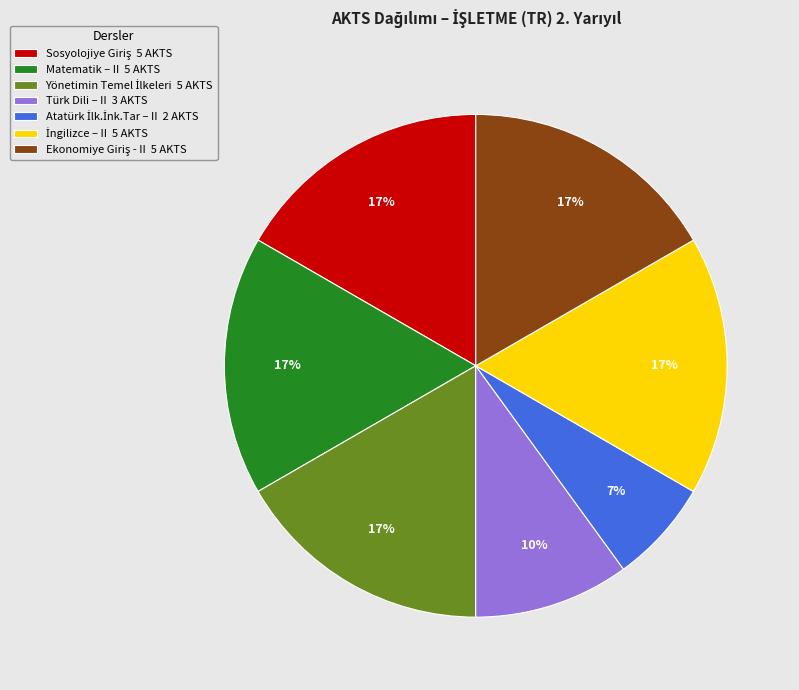

Count the number of slices in the pie.

7